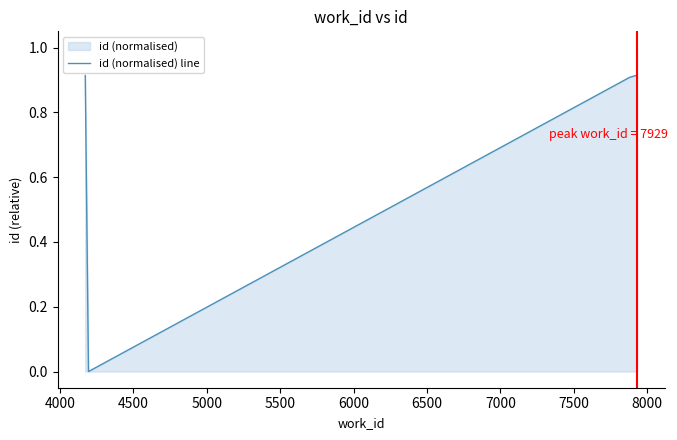

How many series are shown in this chart?

1